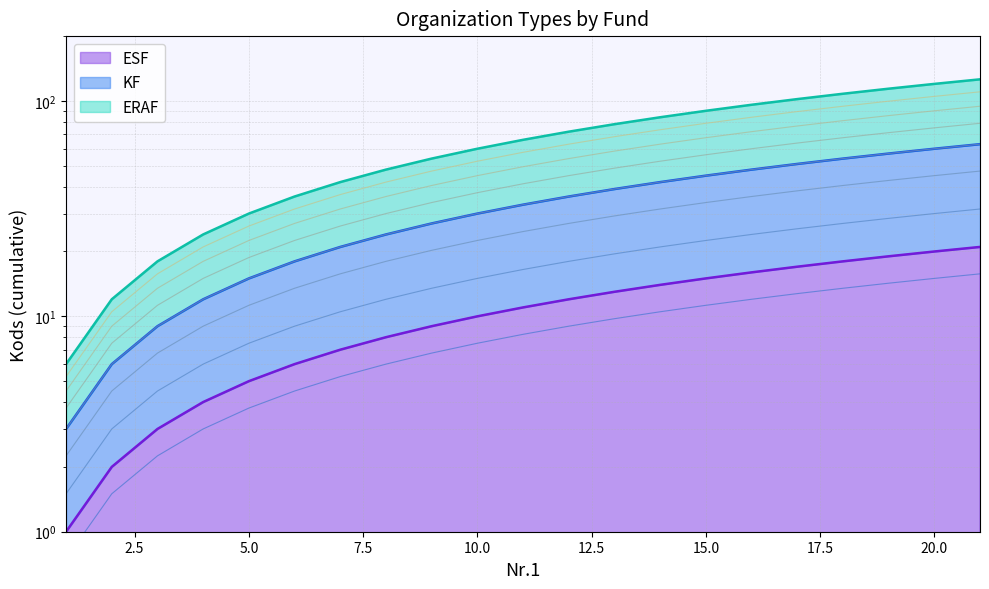

True or false: KF and ESF cross at least once.

False